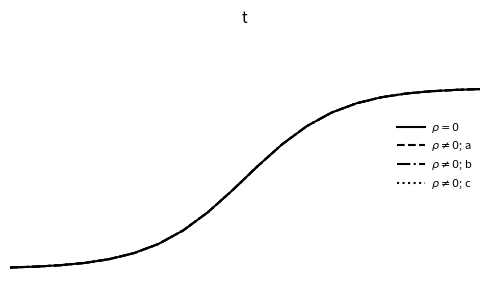

Does the chart display data point markers on the line(s)?

No